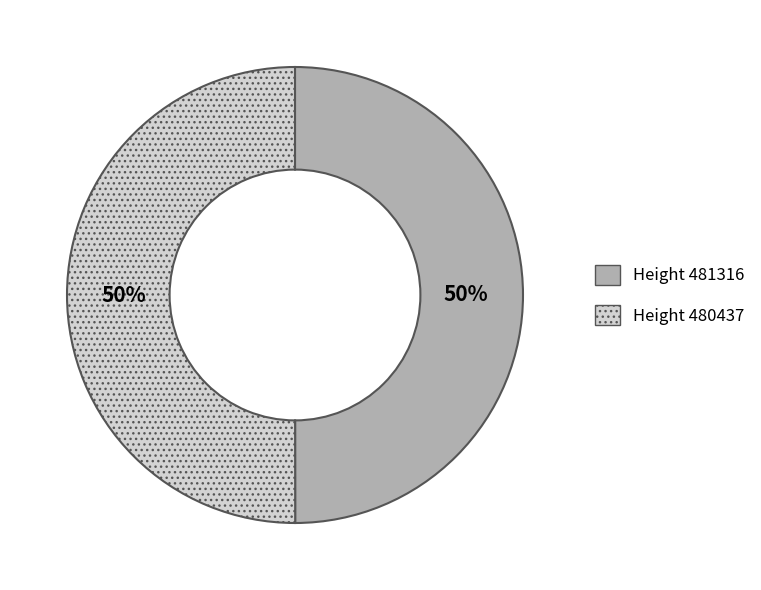

To the nearest percent, what is the average slice percentage?

50%